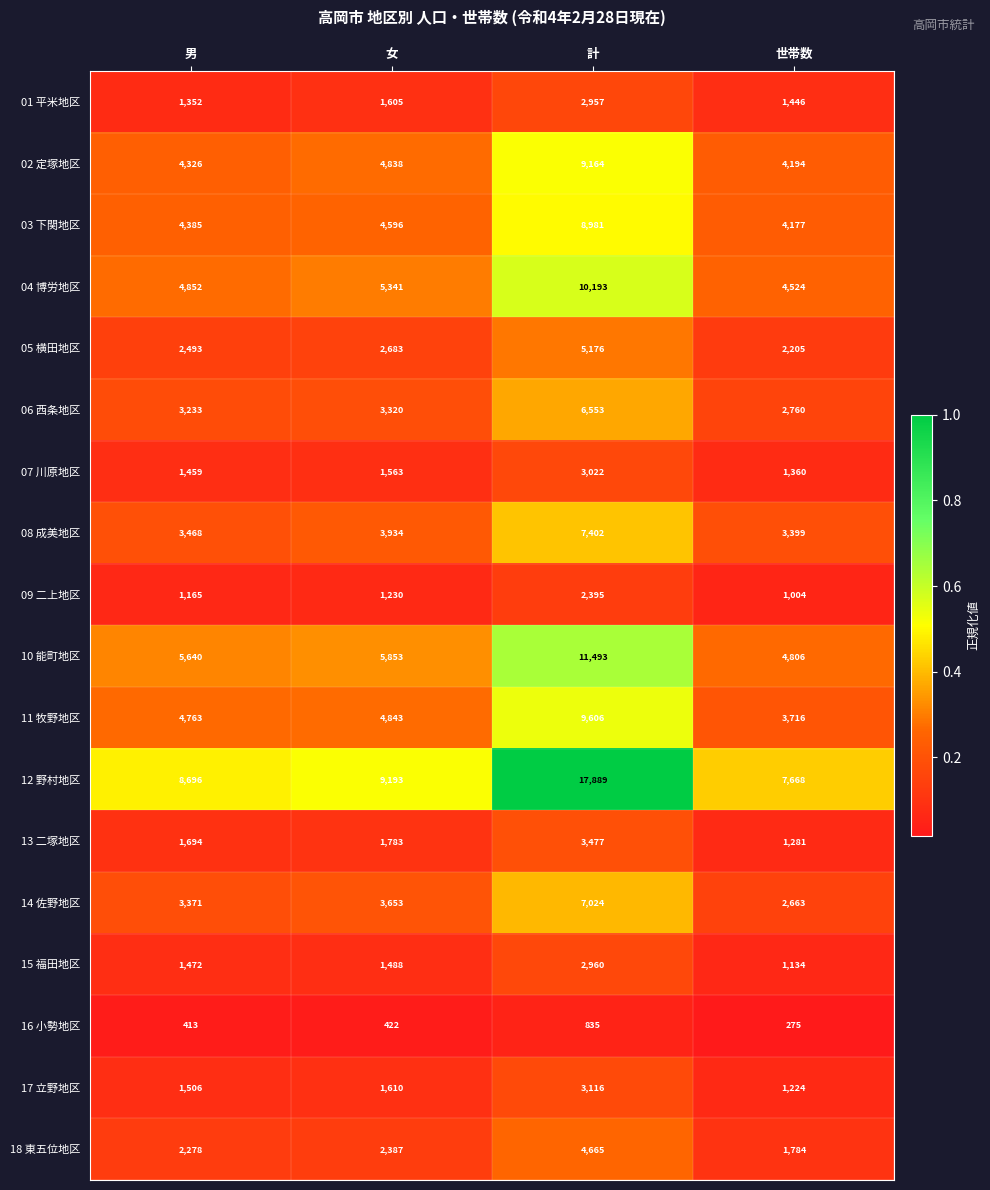

At which category does the chart reach its minimum across all series?

世帯数